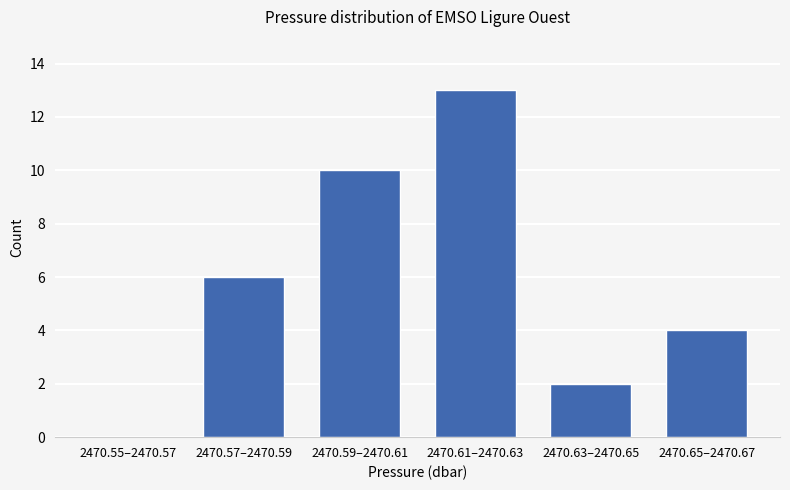

Reading right to left, extract all data points from this chart.

2470.65–2470.67=4	2470.63–2470.65=2	2470.61–2470.63=13	2470.59–2470.61=10	2470.57–2470.59=6	2470.55–2470.57=0